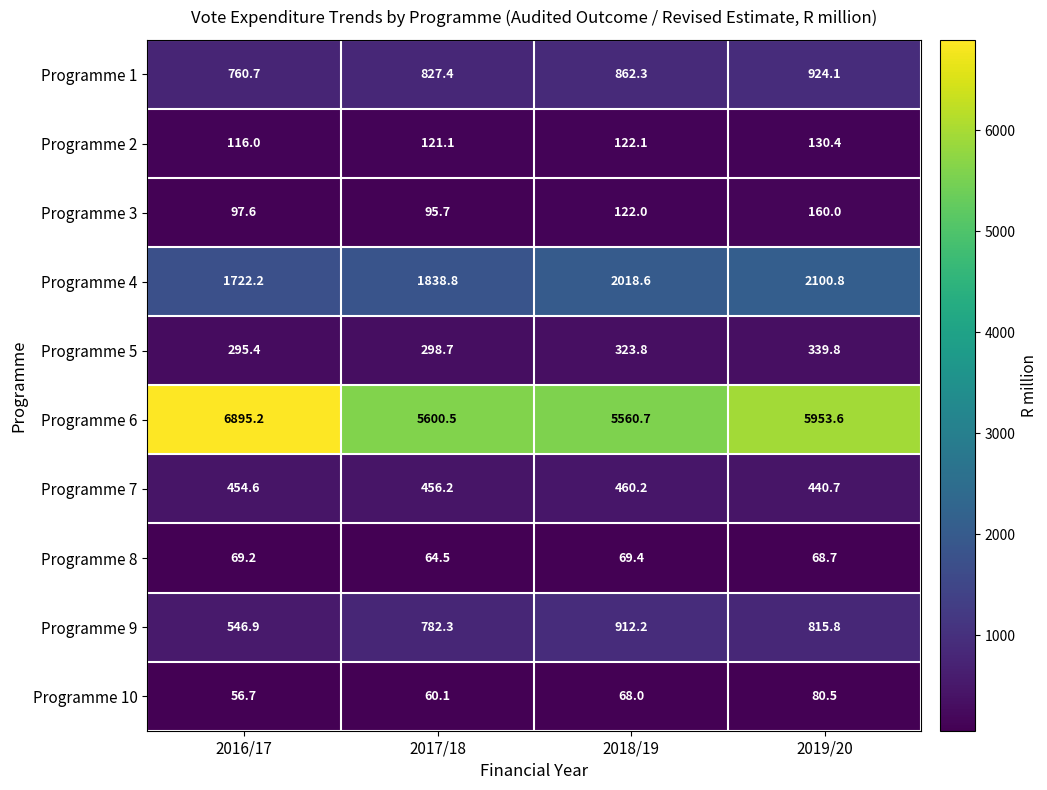

At which label is Programme 3 closest to 127?

2018/19